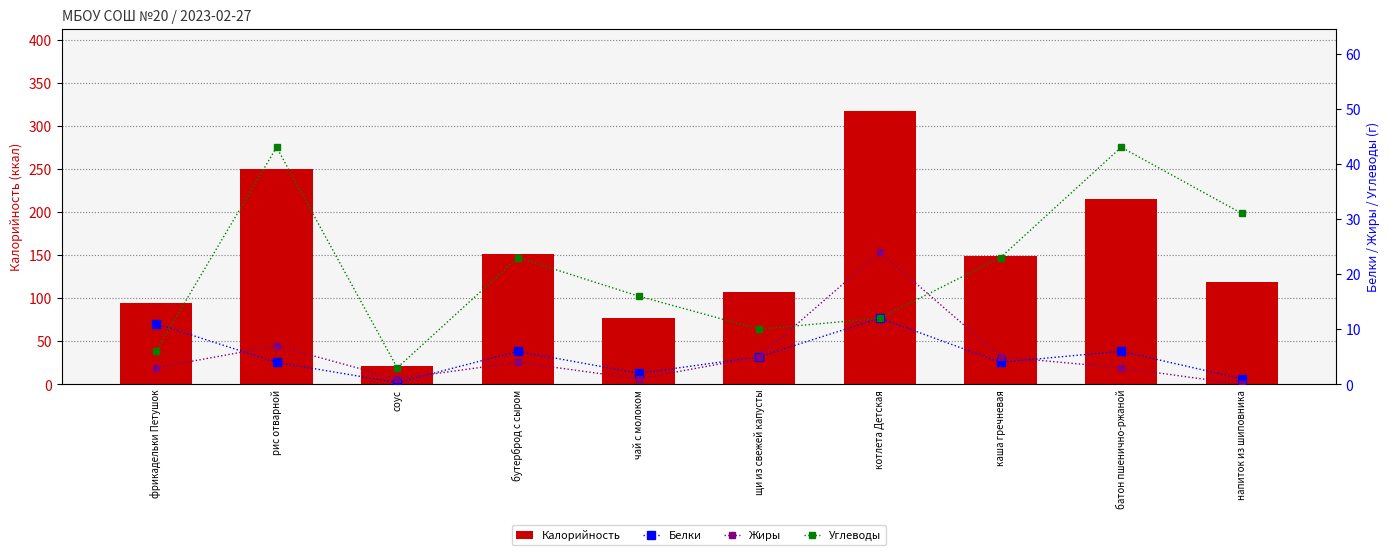

The Жиры series shows 37.4 at котлета Детская. True or false?

False